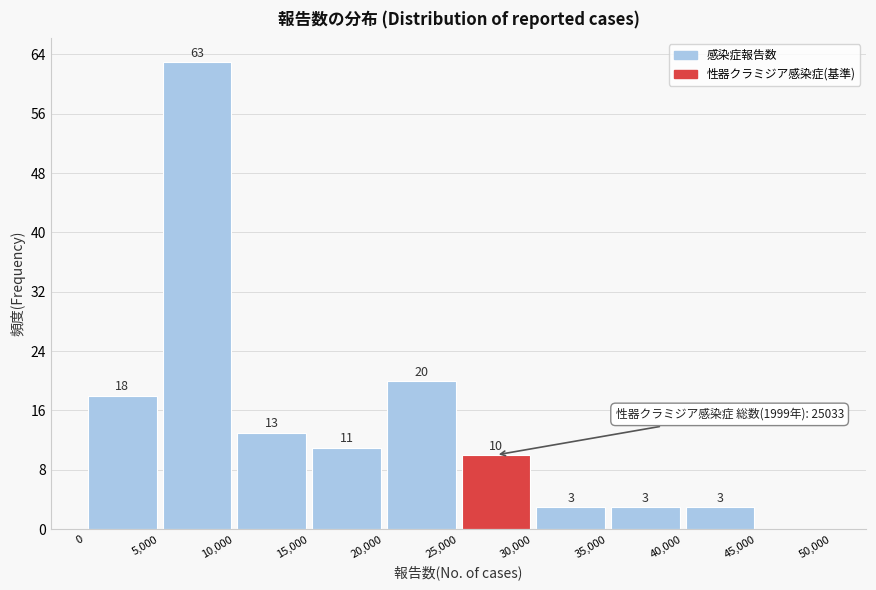

Which range on the x-axis has the tallest bar?

5,000 to 10,000